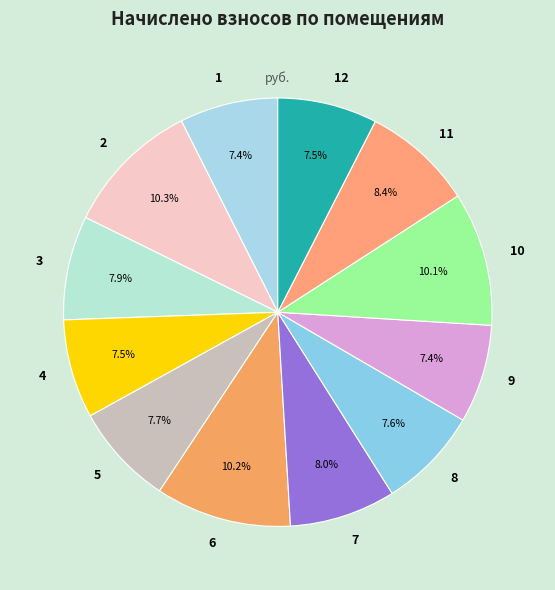

To the nearest percent, what is the difference between the largest and smallest slice percentages?

3%